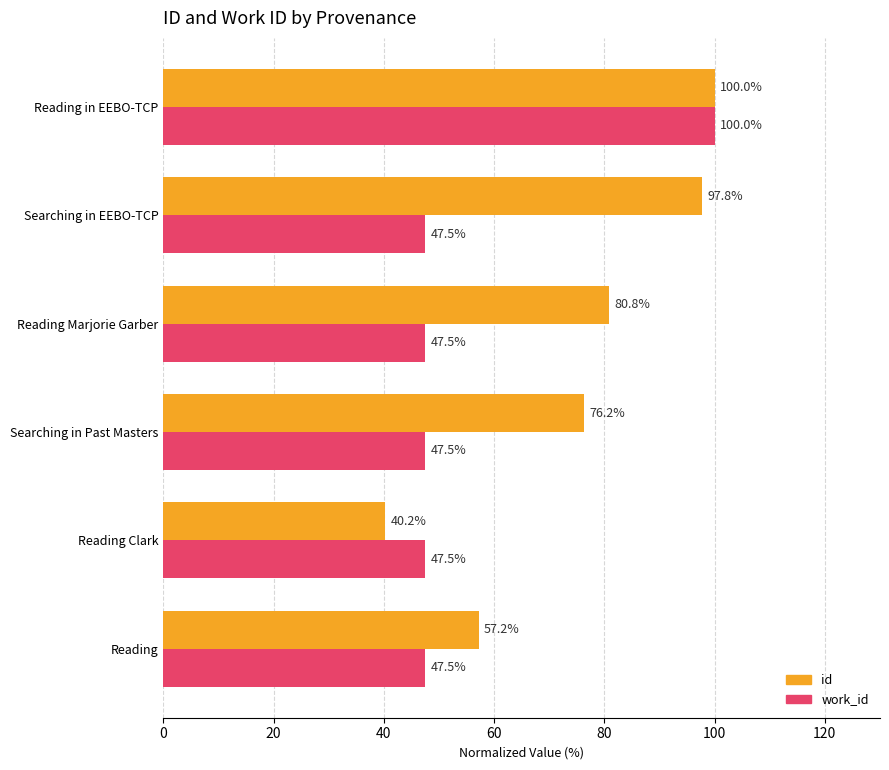

Is it true that work_id equals 20.0 at Reading in EEBO-TCP?

False